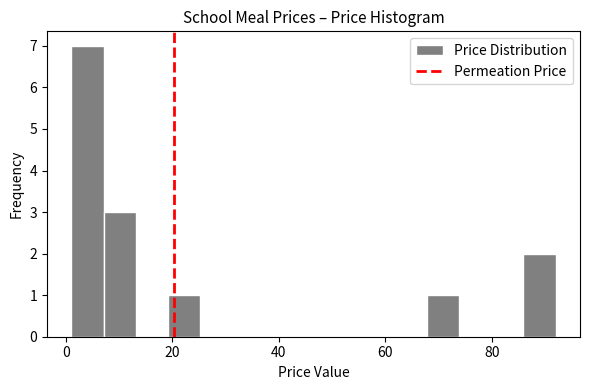

Around what value on the x-axis is the tallest bar? Give the approximate position of its centre, as read against the axis.

4